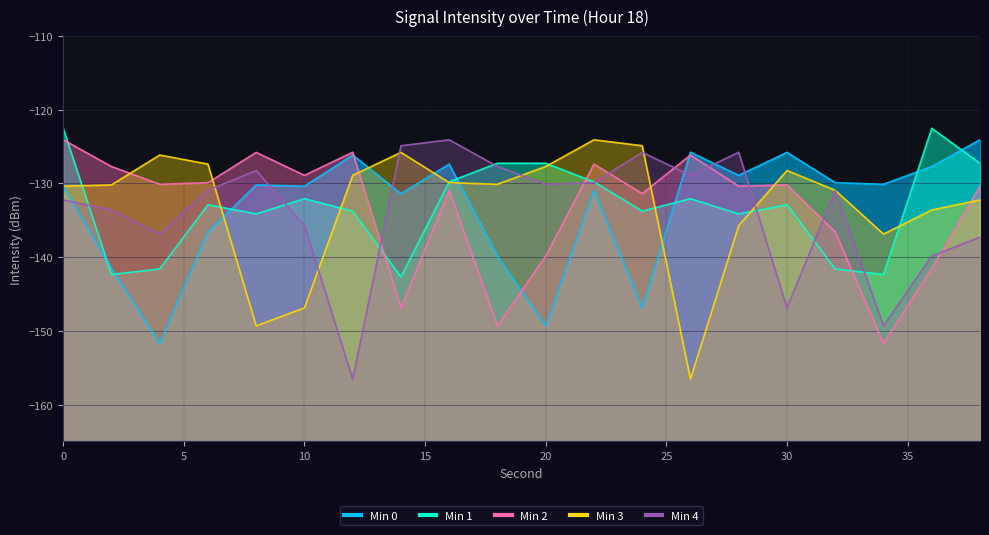

True or false: Min 4 has a value of -125.8 at 28.

True